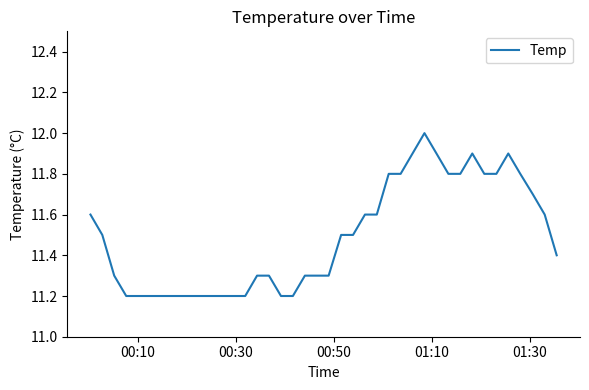

Reading right to left, what are all the values shown in this chart?

11.4	11.6	11.7	11.8	11.9	11.8	11.8	11.9	11.8	11.8	11.9	12.0	11.9	11.8	11.8	11.6	11.6	11.5	11.5	11.3	11.3	11.3	11.2	11.2	11.3	11.3	11.2	11.2	11.2	11.2	11.2	11.2	11.2	11.2	11.2	11.2	11.2	11.3	11.5	11.6